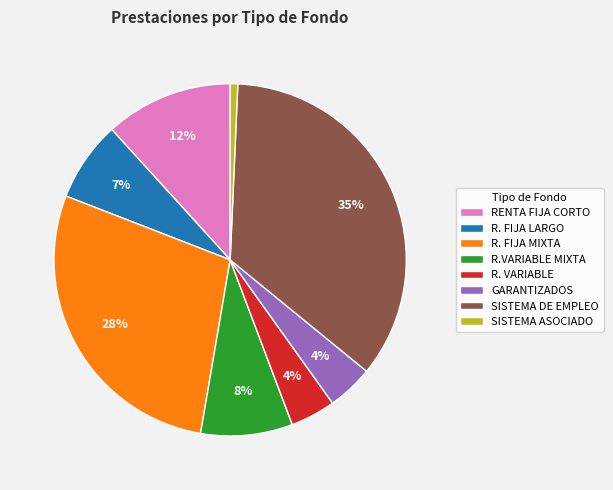

Is the sum of R.VARIABLE MIXTA and R. FIJA LARGO greater than half?

No